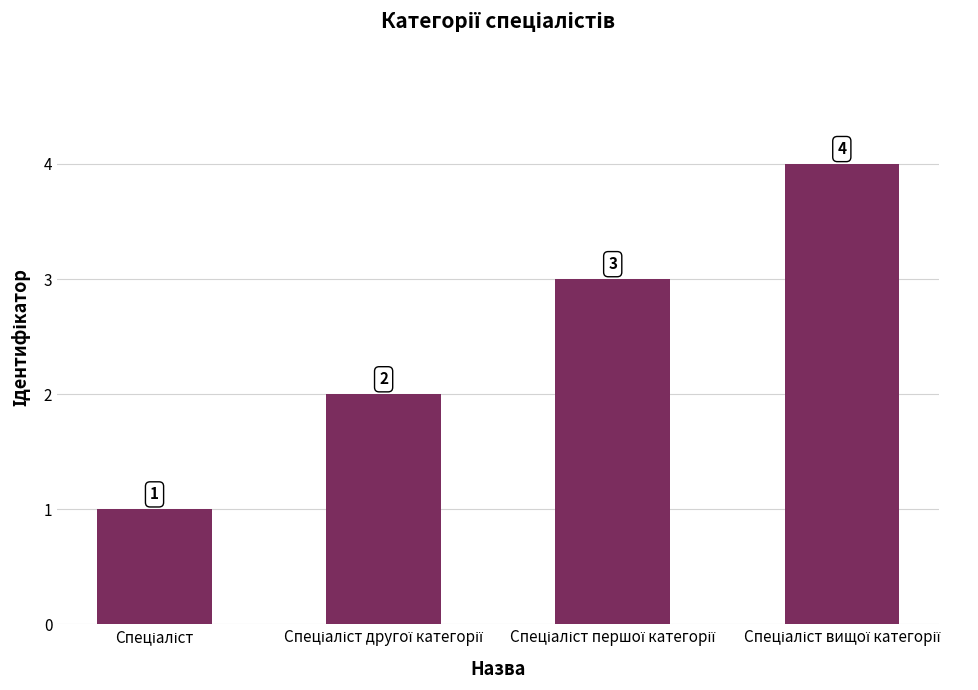

How many values are between 2 and 4?

3